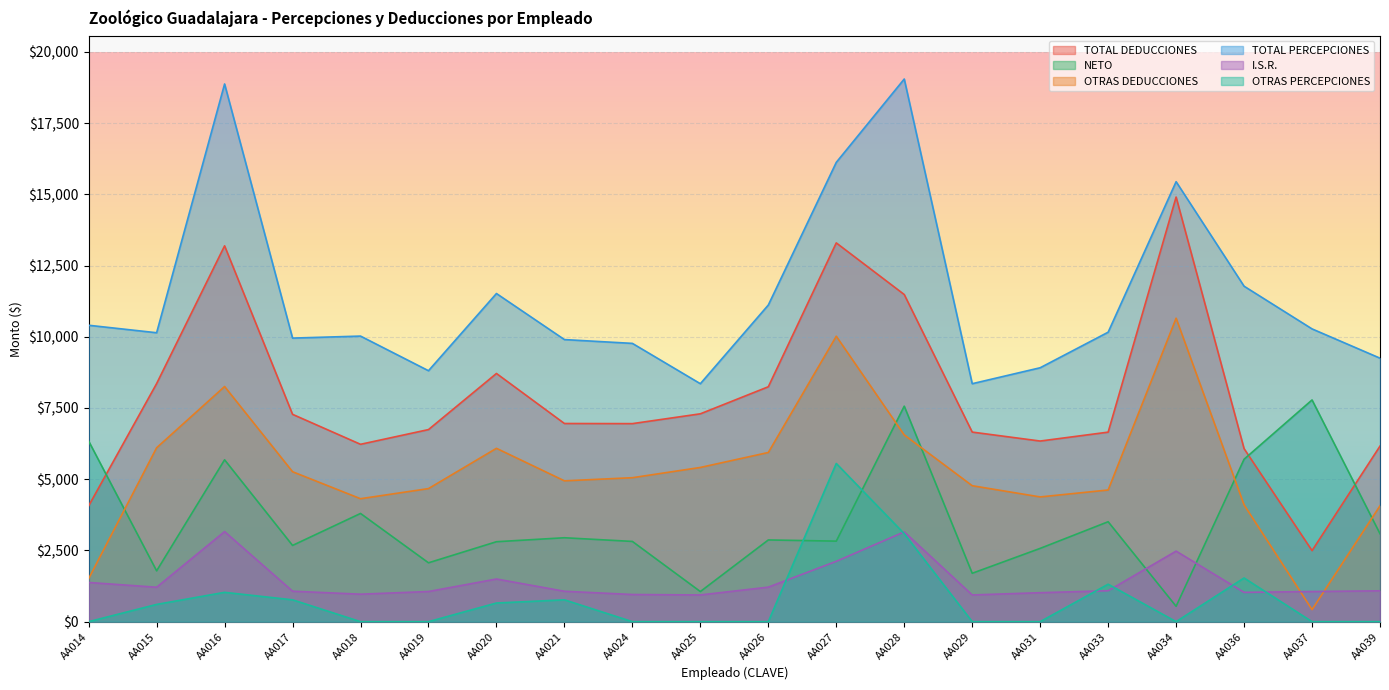

Rank the categories by NETO value from highest to lowest.

AA037, AA028, AA014, AA036, AA016, AA018, AA033, AA039, AA021, AA026, AA027, AA024, AA020, AA017, AA031, AA019, AA015, AA029, AA025, AA034